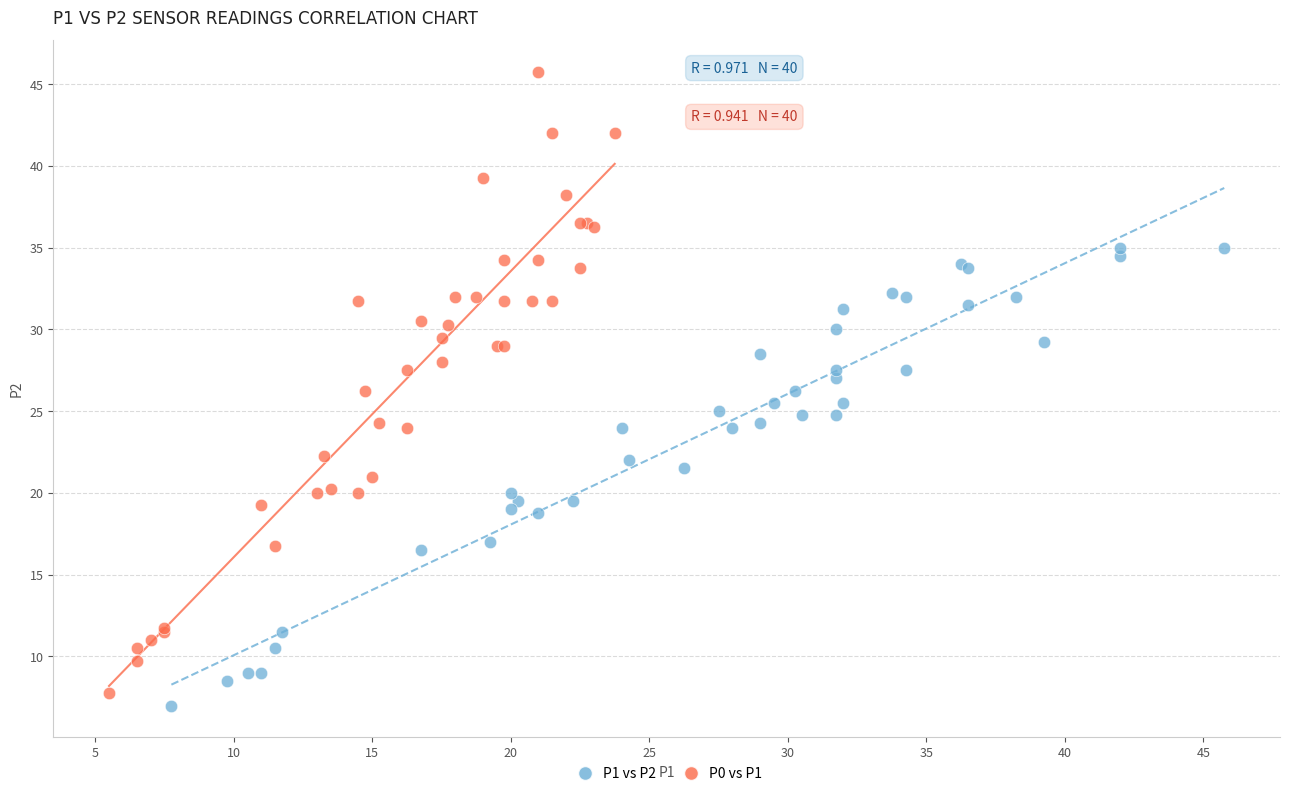

What are all the series names shown in the legend?

P1 vs P2, P0 vs P1